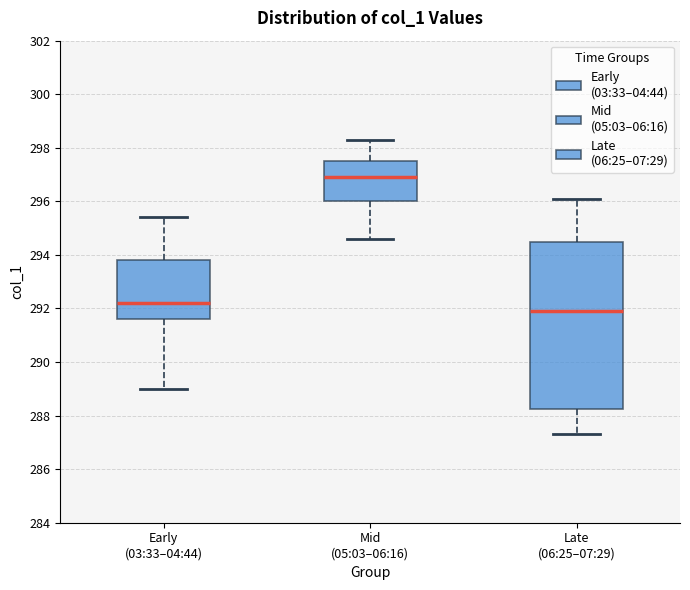

Which box's median line is the highest?

Mid (05:03–06:16)